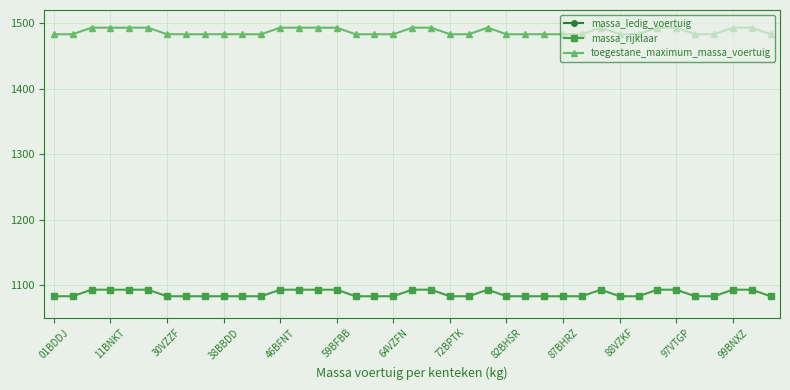

Which series has the largest total across all categories?

toegestane_maximum_massa_voertuig